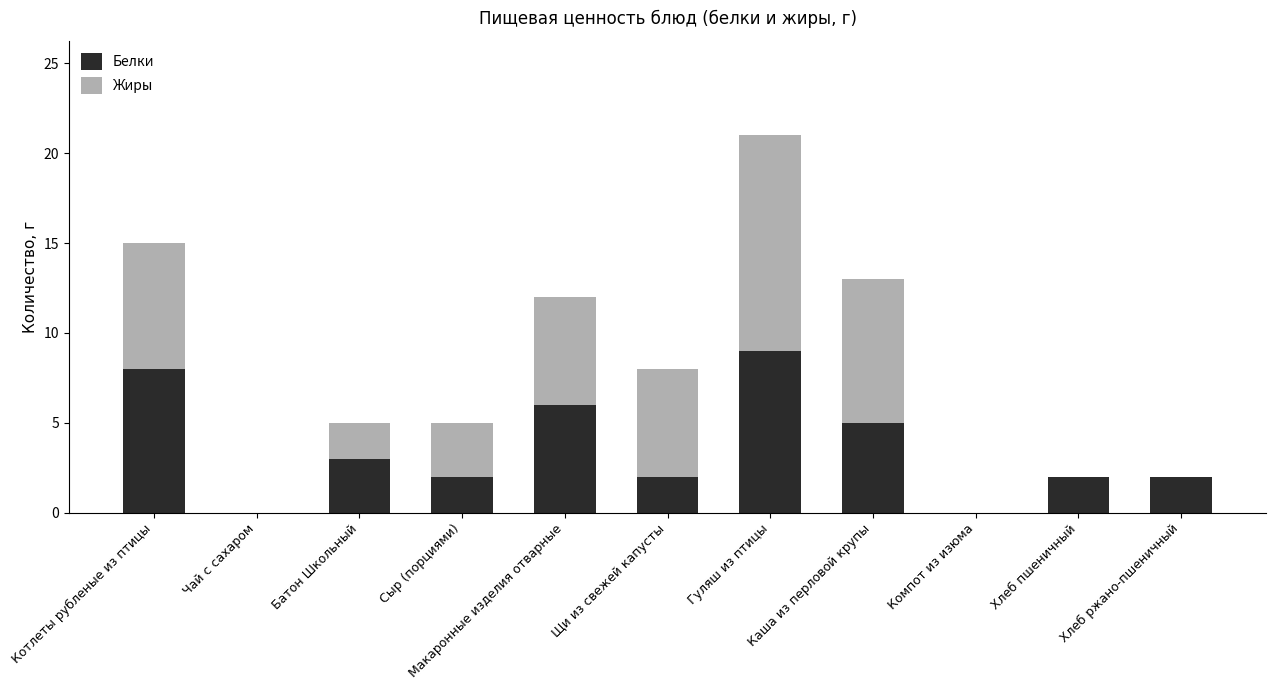

The value of Белки at Гуляш из птицы is 9. True or false?

True